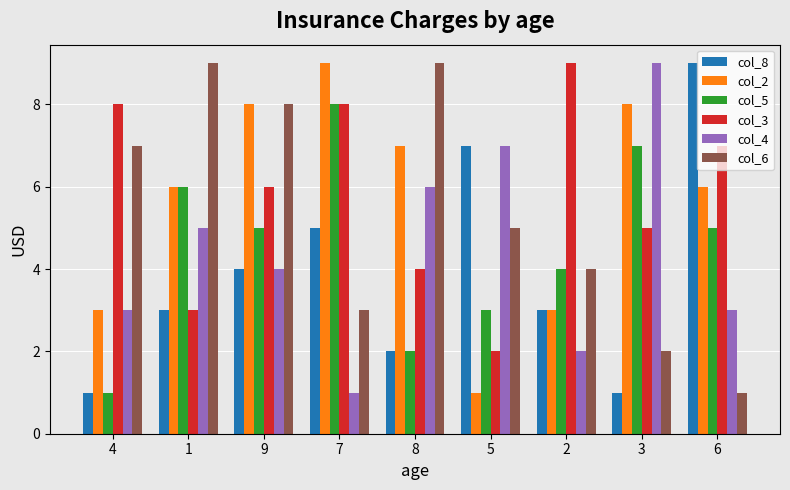

Reading right to left, list all the values displayed in this chart.

col_8: 9	1	3	7	2	5	4	3	1
col_2: 6	8	3	1	7	9	8	6	3
col_5: 5	7	4	3	2	8	5	6	1
col_3: 7	5	9	2	4	8	6	3	8
col_4: 3	9	2	7	6	1	4	5	3
col_6: 1	2	4	5	9	3	8	9	7